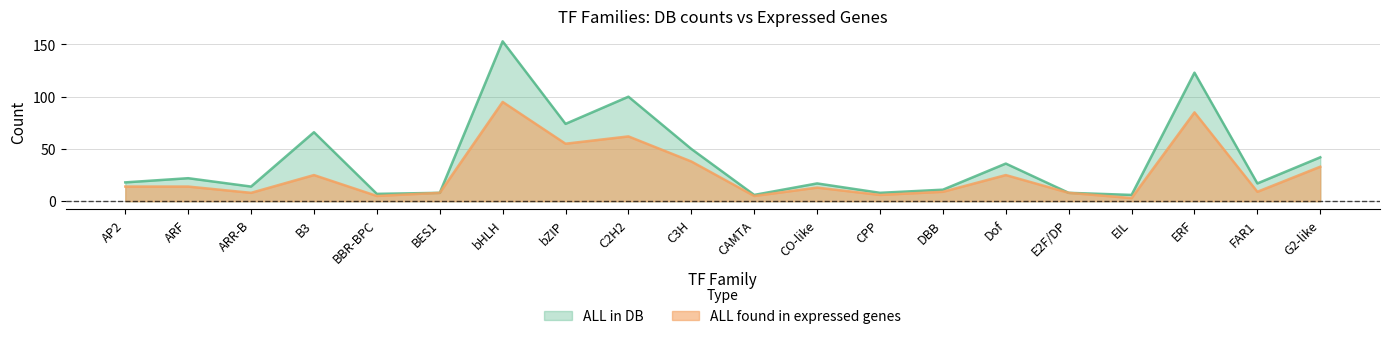

What is the difference between the ALL in DB values at bHLH and FAR1?

136